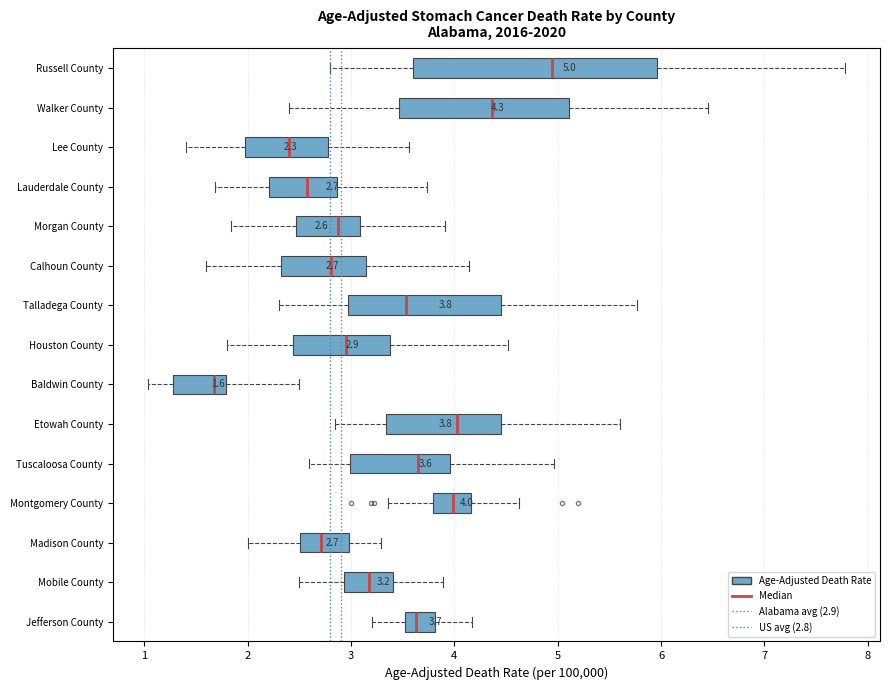

Comparing the boxes themselves (not the whiskers), which one is the widest?

Russell County